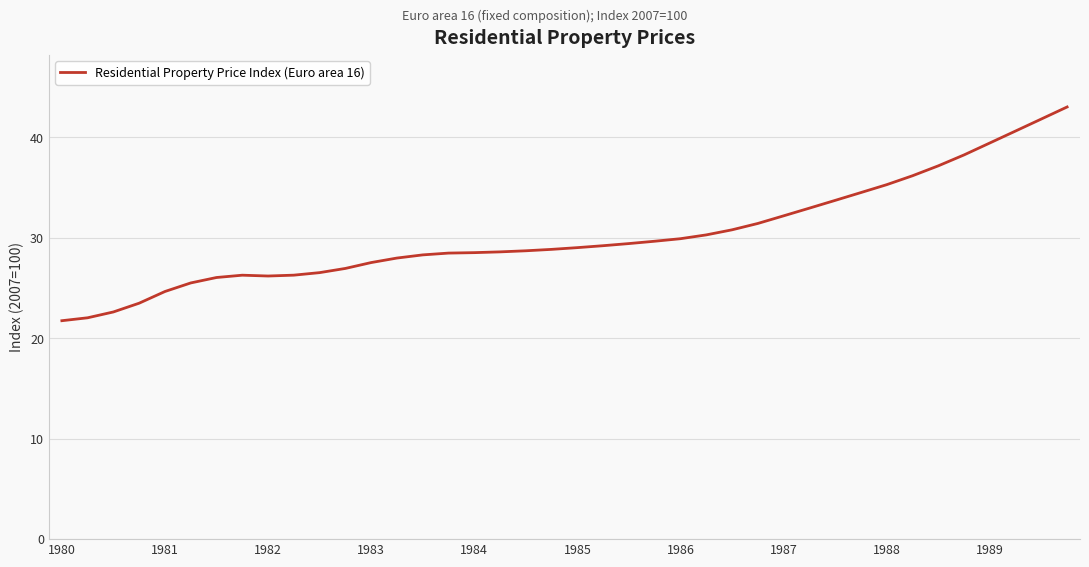

What is the difference between the maximum and minimum values?

21.3